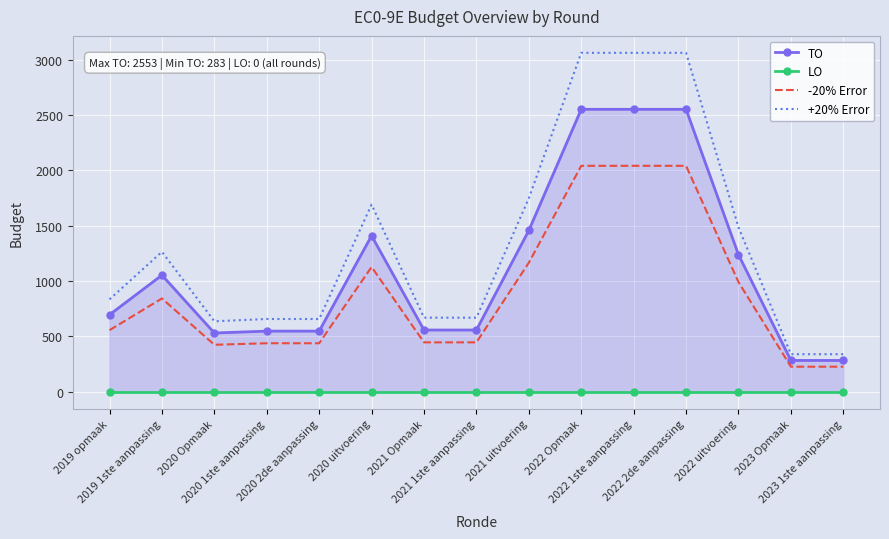

How many categories are shown in the chart?

15